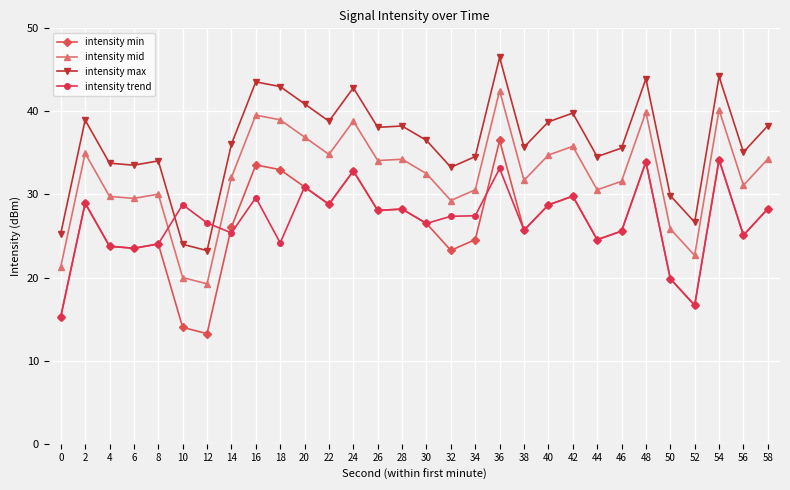

What are all the series names shown in the legend?

intensity min, intensity mid, intensity max, intensity trend